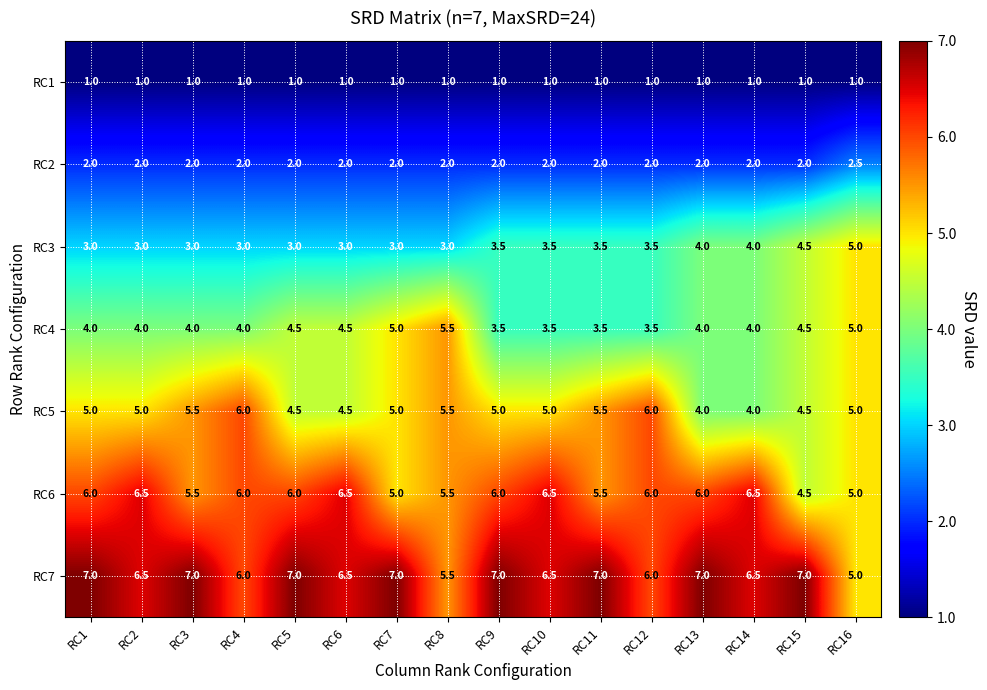

Rank the series by their maximum value, from highest to lowest.

RC7, RC6, RC5, RC4, RC3, RC2, RC1